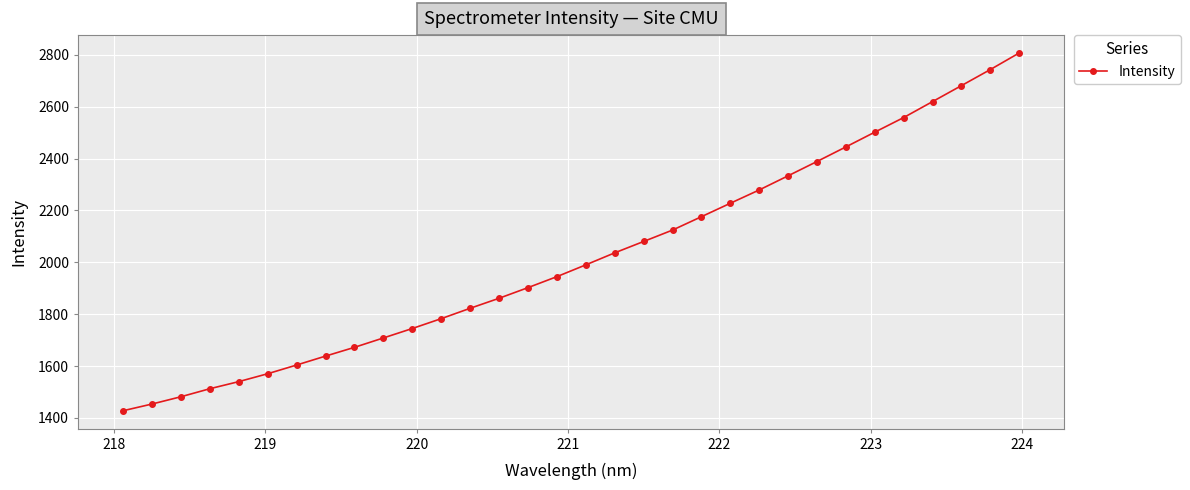

What is the value of the 11th point from the left?

1744.8